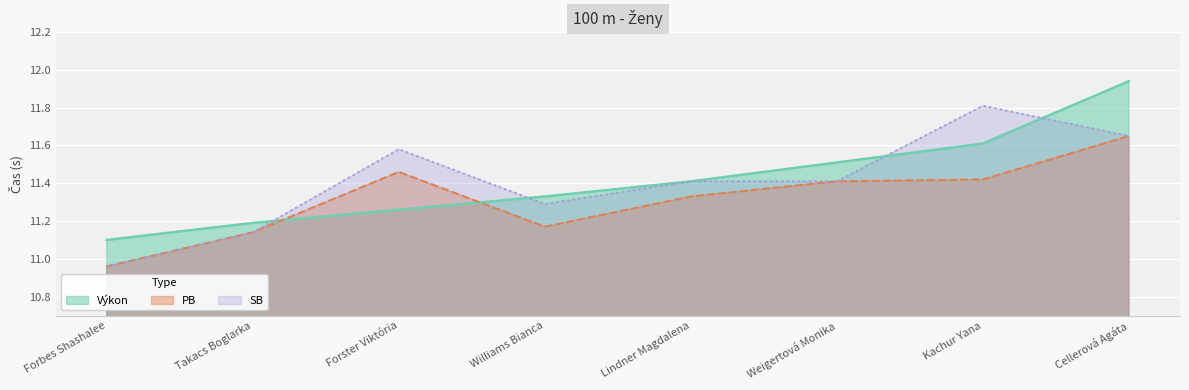

What is the value of the SB point at the 1st from the left?

11.0